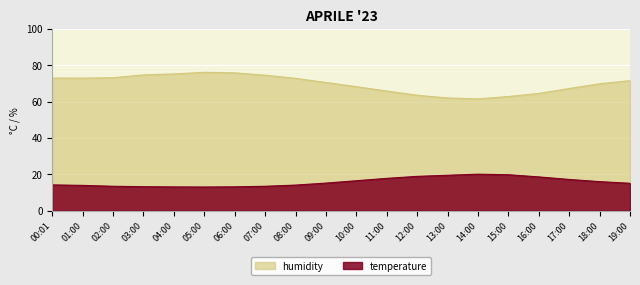

What are all the series names shown in the legend?

temperature, humidity